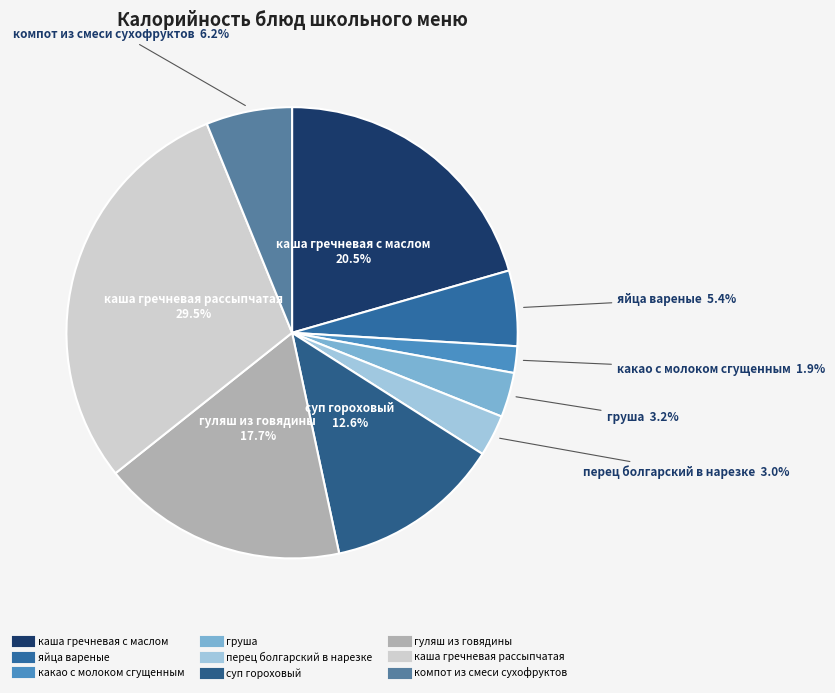

What portion of the pie excludes компот из смеси сухофруктов?

93.8%